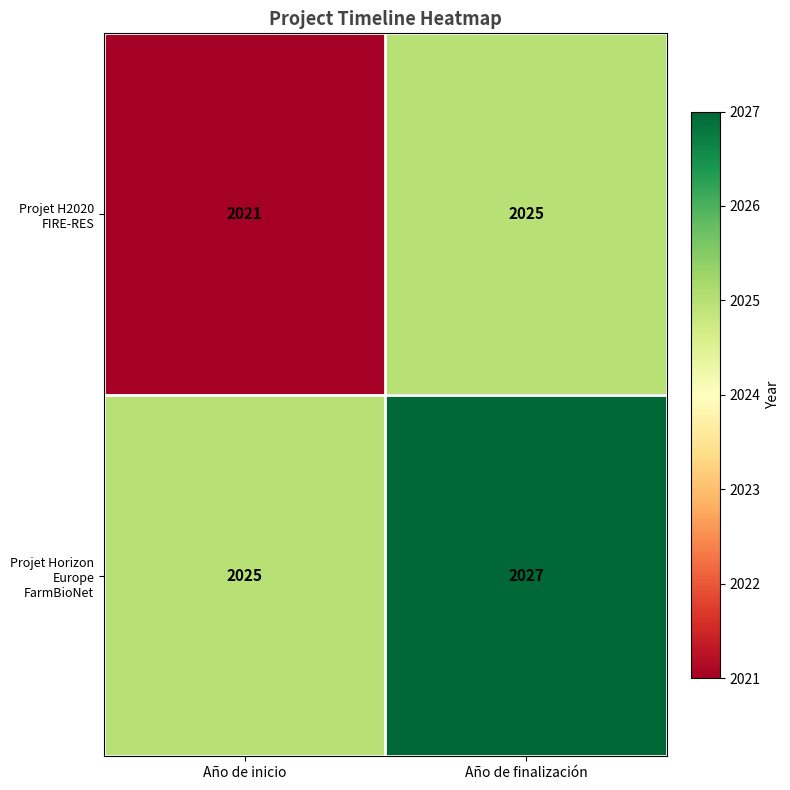

The Projet H2020 FIRE-RES series shows 2732 at Año de finalización. True or false?

False